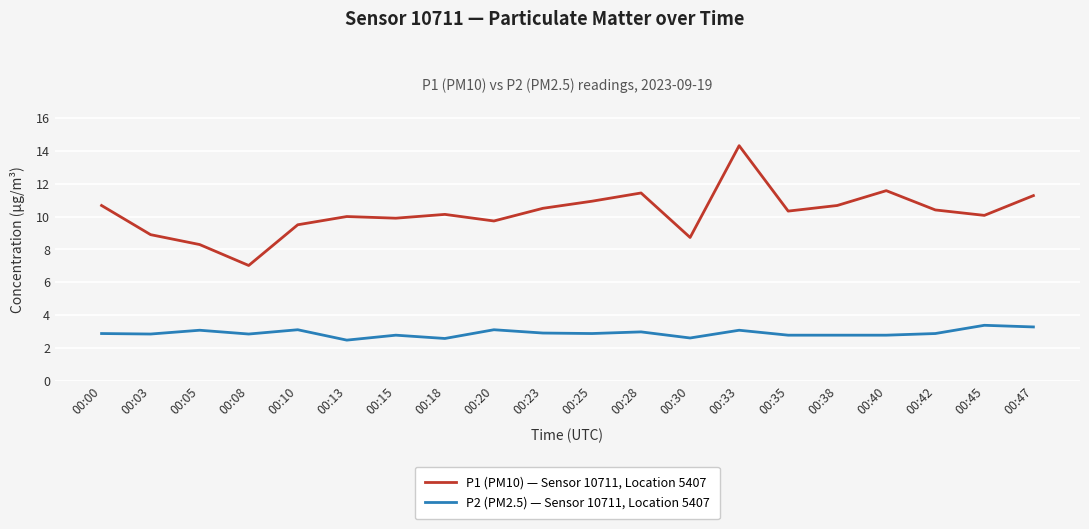

The P1 (PM10) — Sensor 10711, Location 5407 series shows 9.7 at 00:20. True or false?

True